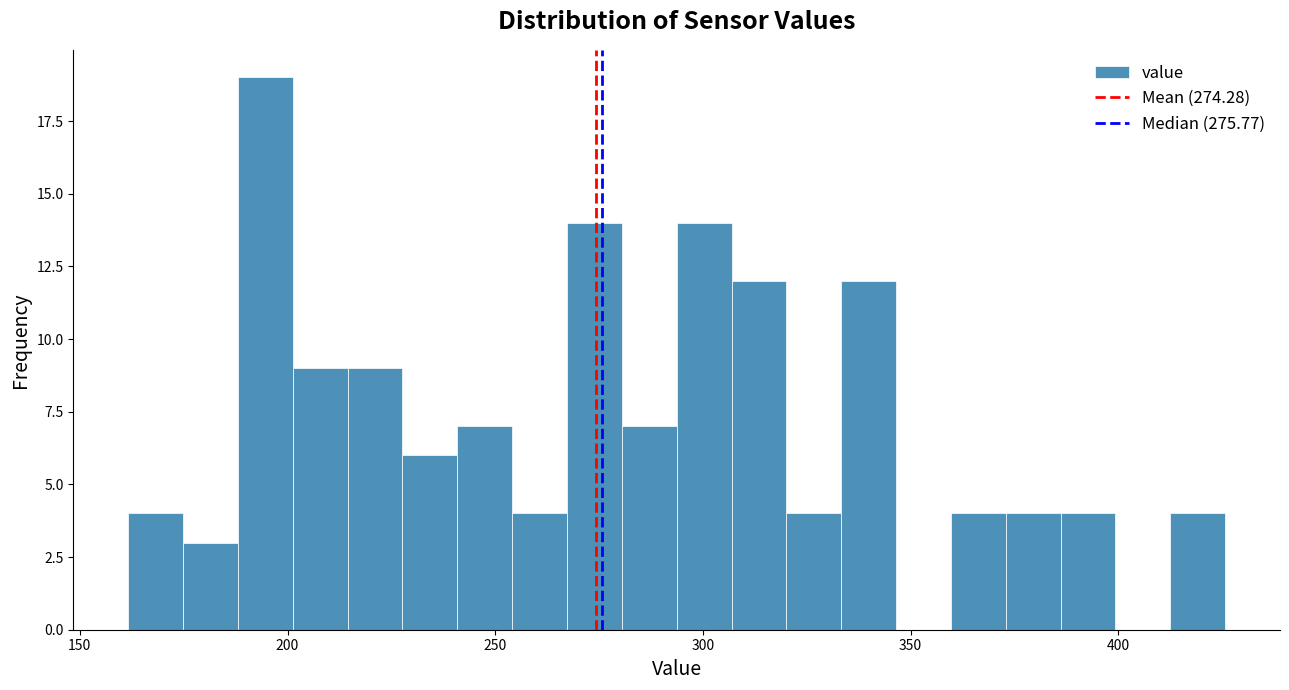

Around what value on the x-axis is the tallest bar? Give the approximate position of its centre, as read against the axis.

195